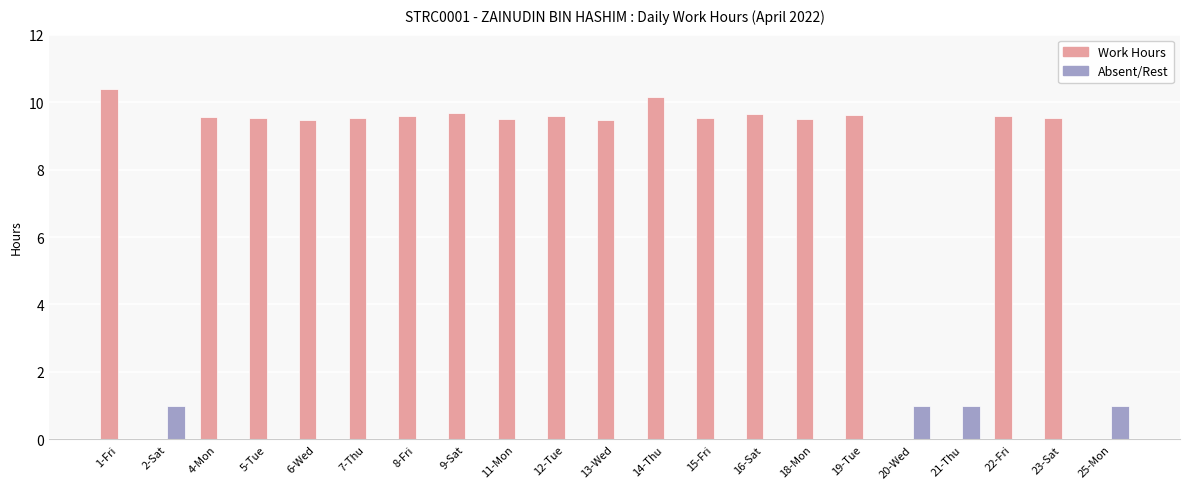

Reading left to right, what are all the values shown in this chart?

Work Hours: 10.4	0.0	9.6	9.5	9.5	9.5	9.6	9.7	9.5	9.6	9.5	10.2	9.5	9.7	9.5	9.6	0.0	0.0	9.6	9.5	0.0
Absent/Rest: 0.0	1.0	0.0	0.0	0.0	0.0	0.0	0.0	0.0	0.0	0.0	0.0	0.0	0.0	0.0	0.0	1.0	1.0	0.0	0.0	1.0